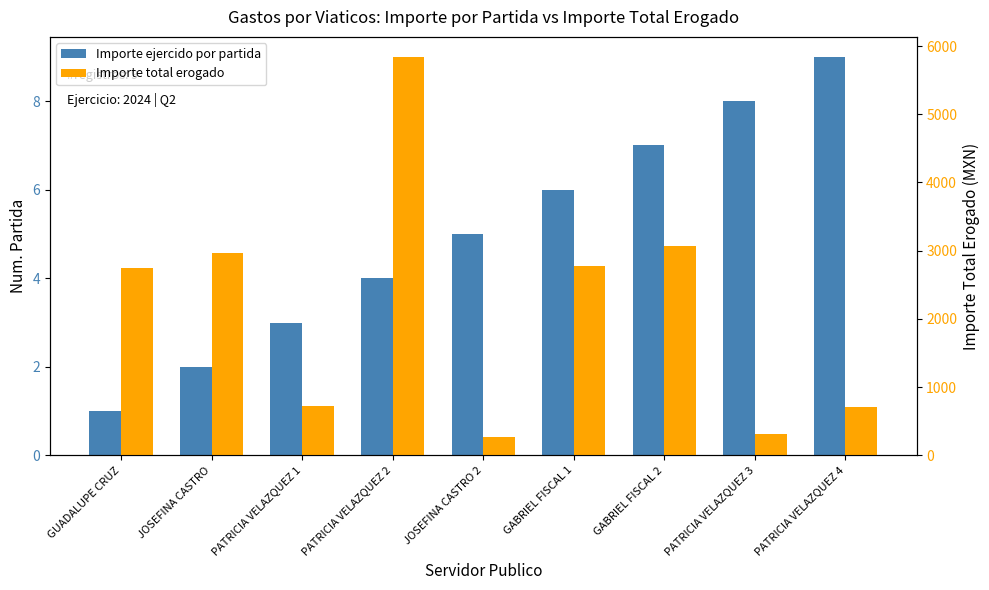

Is it true that Importe ejercido por partida equals 6.0 at GABRIEL FISCAL 1?

True